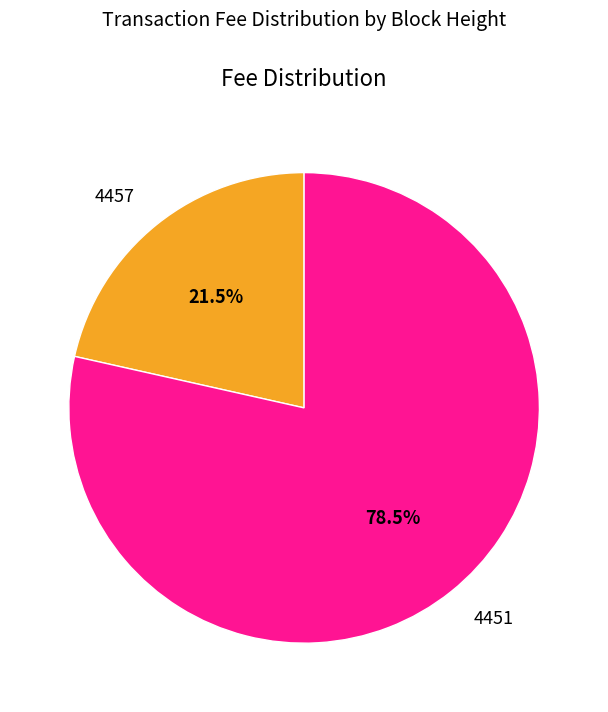

Rank the categories by value from highest to lowest.

4451, 4457